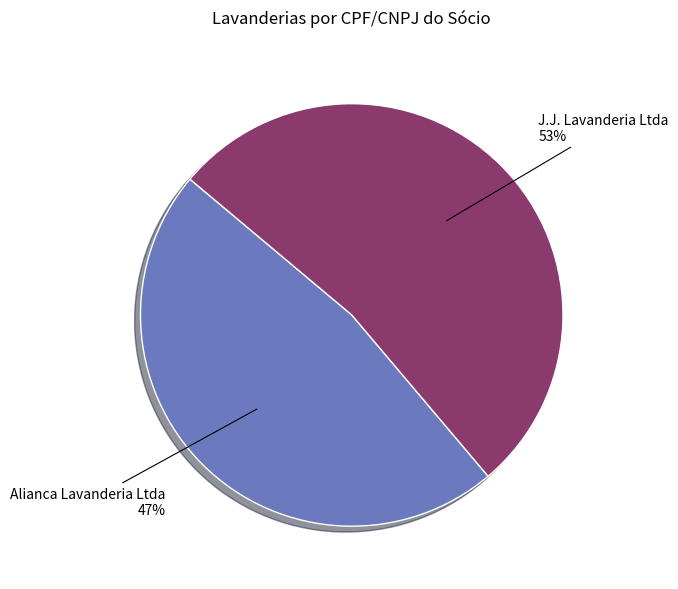

To the nearest percent, what portion does J.J. Lavanderia Ltda represent?

53%